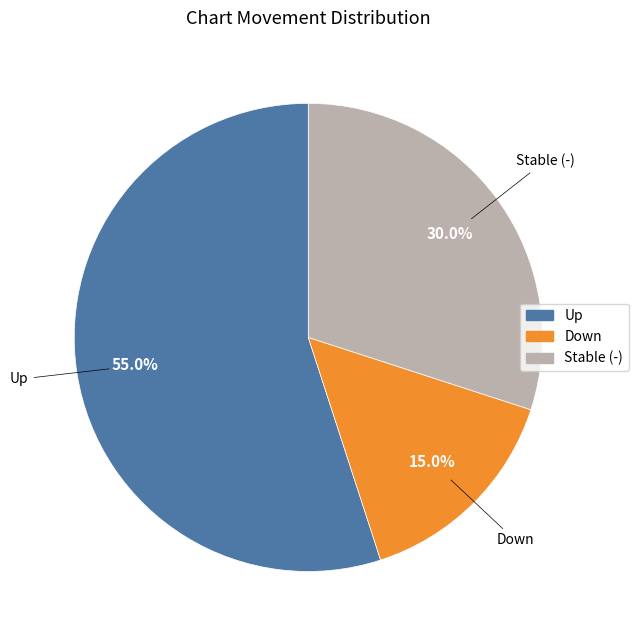

Which has a higher value, Down or Up?

Up